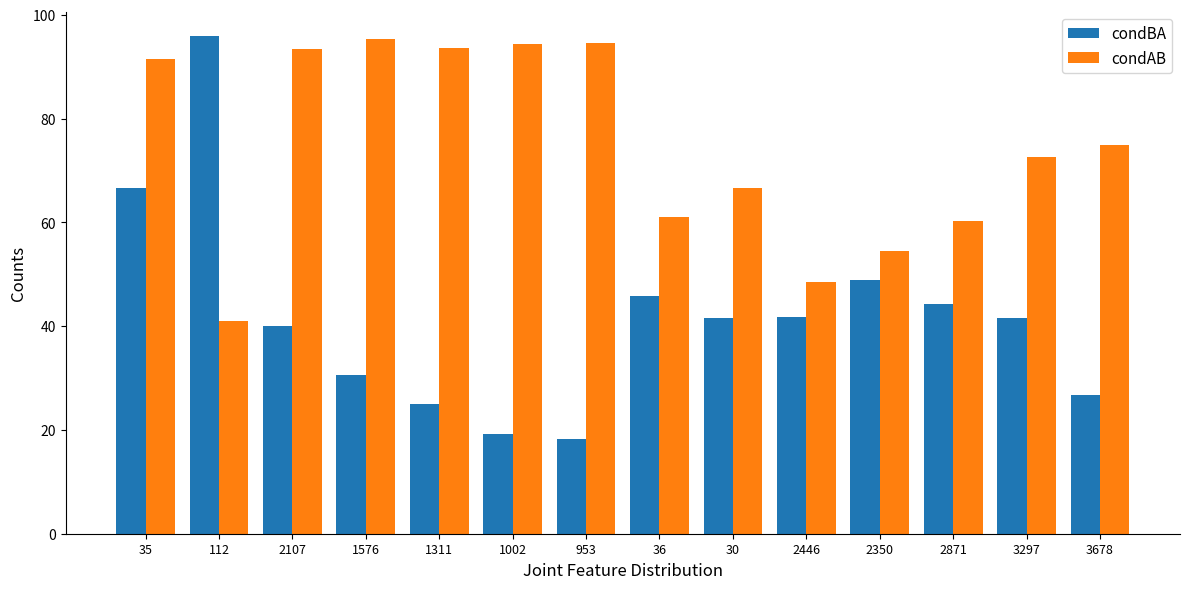

Does the chart contain stacked bars?

No